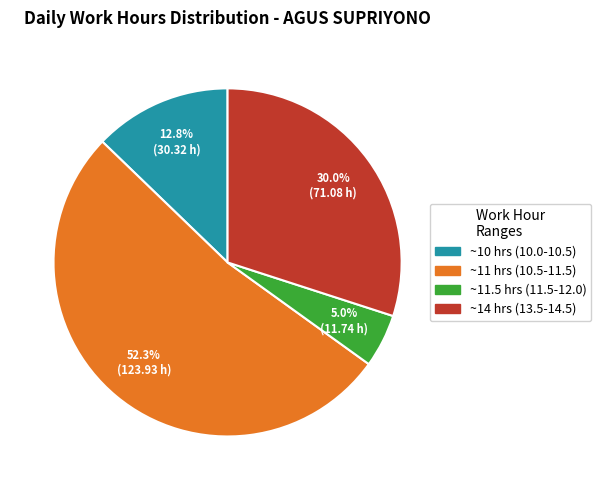

Is there a majority slice in this chart?

Yes